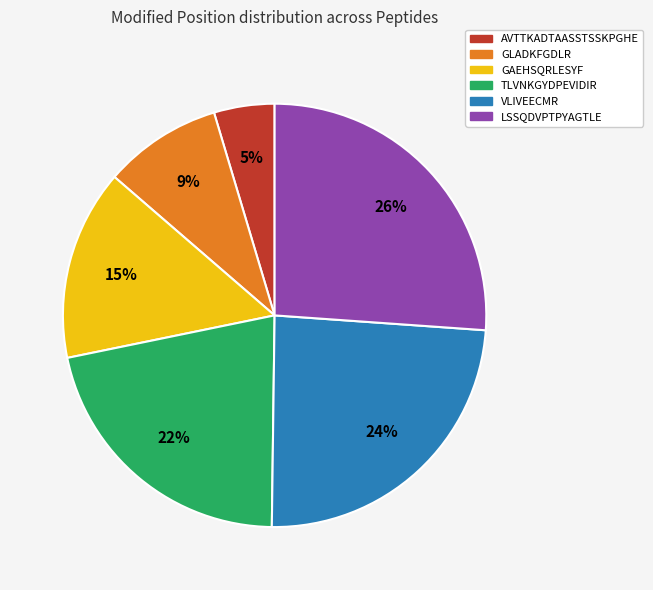

What is the largest slice in the pie chart?

LSSQDVPTPYAGTLE